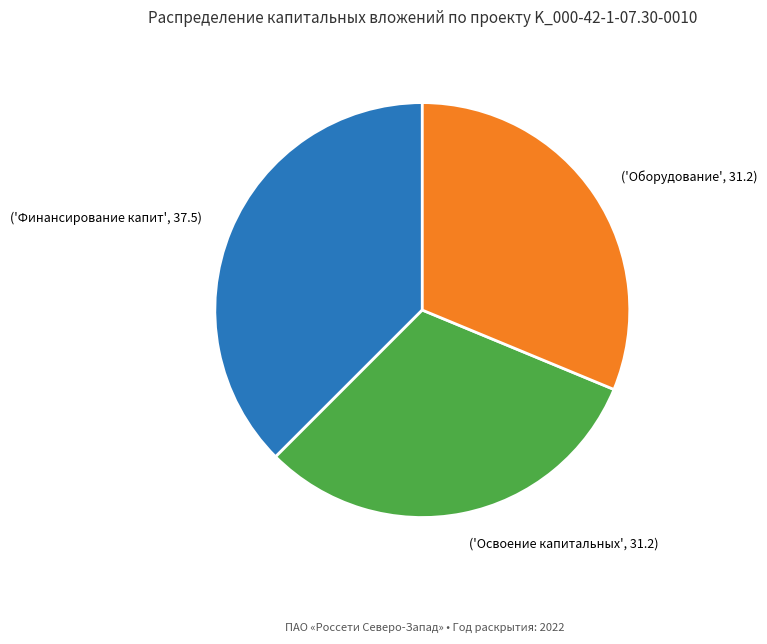

Does any single category account for the majority?

No